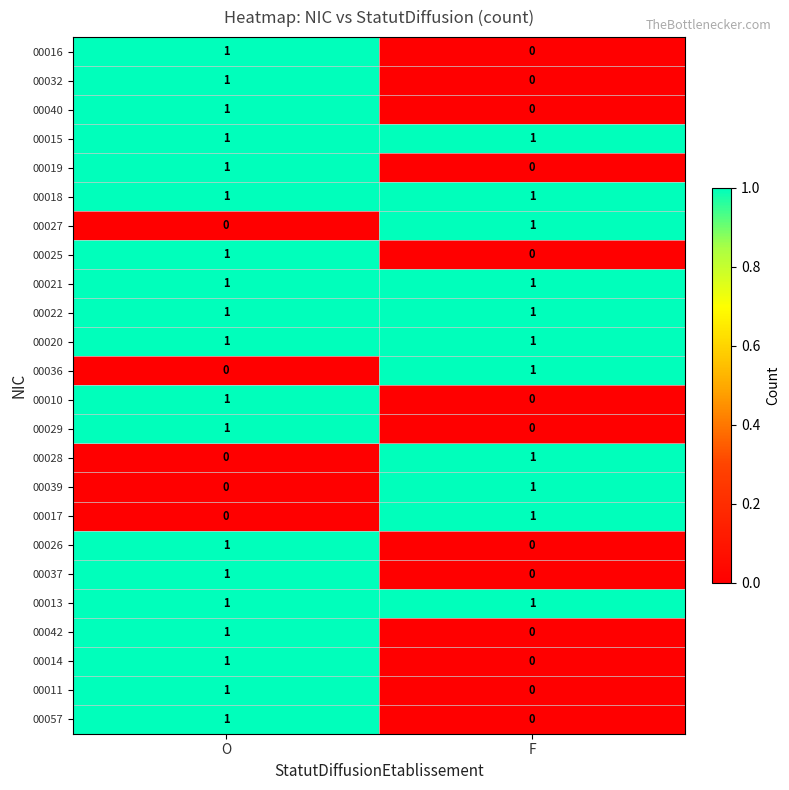

At which category is the sum across all series the highest?

O